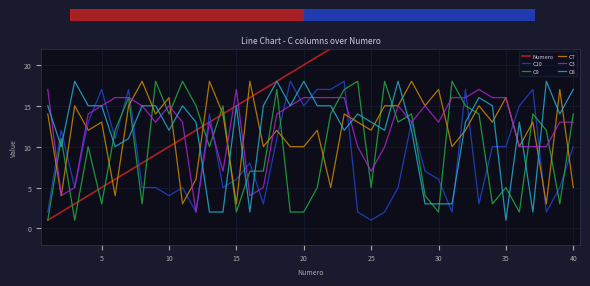

After their last crossing, which series has the higher values: C9 or C8?

C8